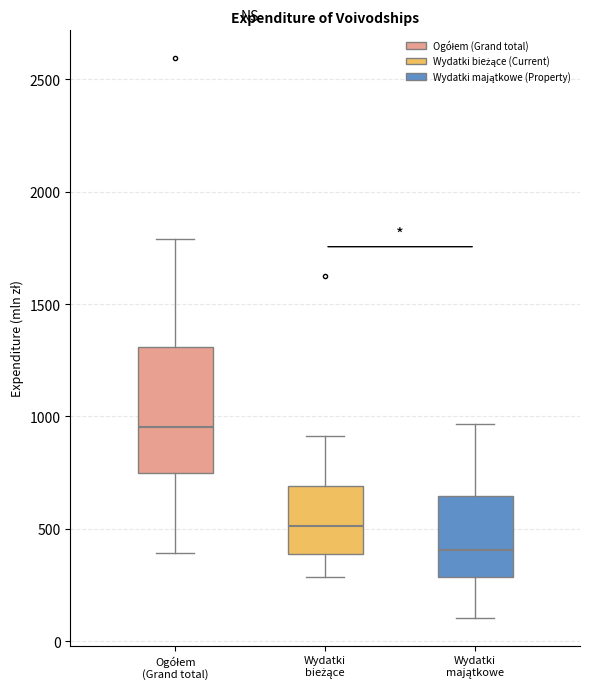

Where is the upper edge of the box for Wydatki bieżące on the y-axis? The values are not printed on the chart, so give them approximately, as read against the axis.

700